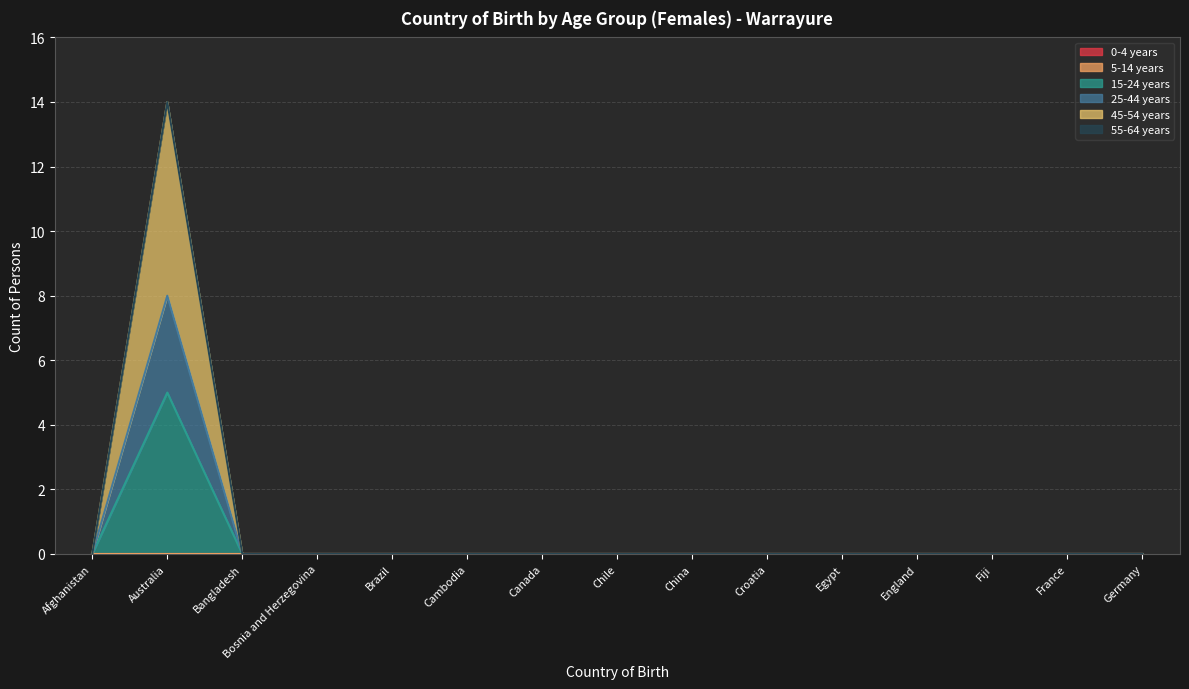

Does the chart display data point markers on the line(s)?

No